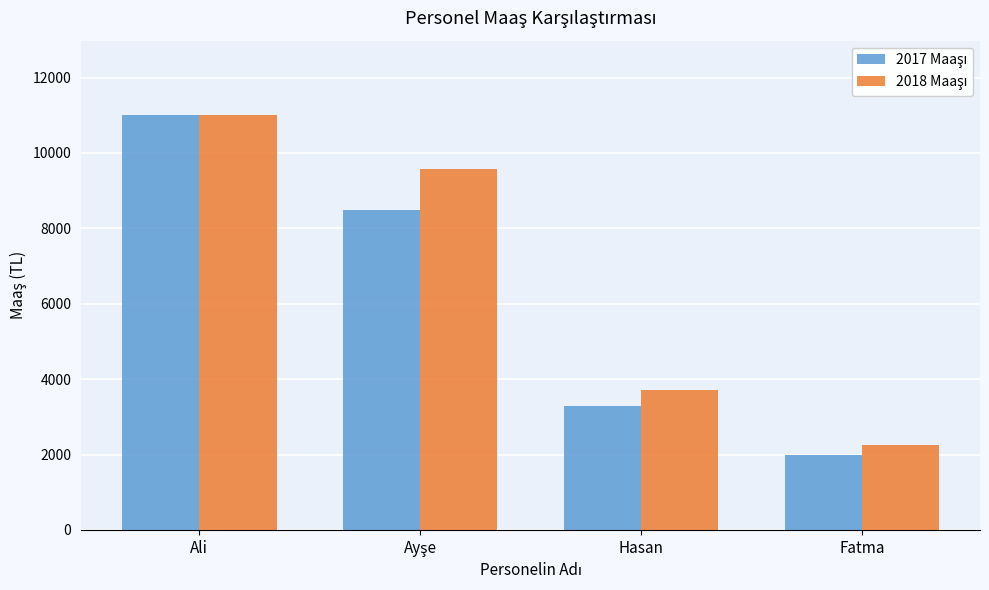

What is the maximum value shown in the chart?

11000.0